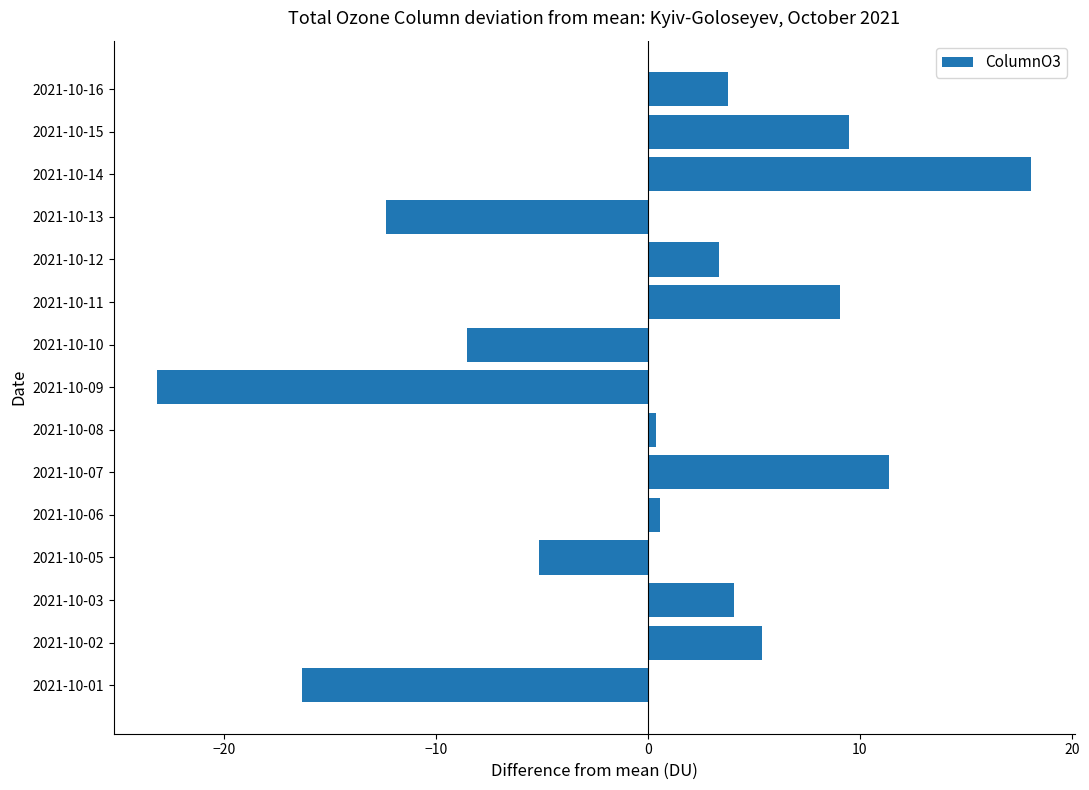

True or false: the data shows -3.4 at 2021-10-05.

False